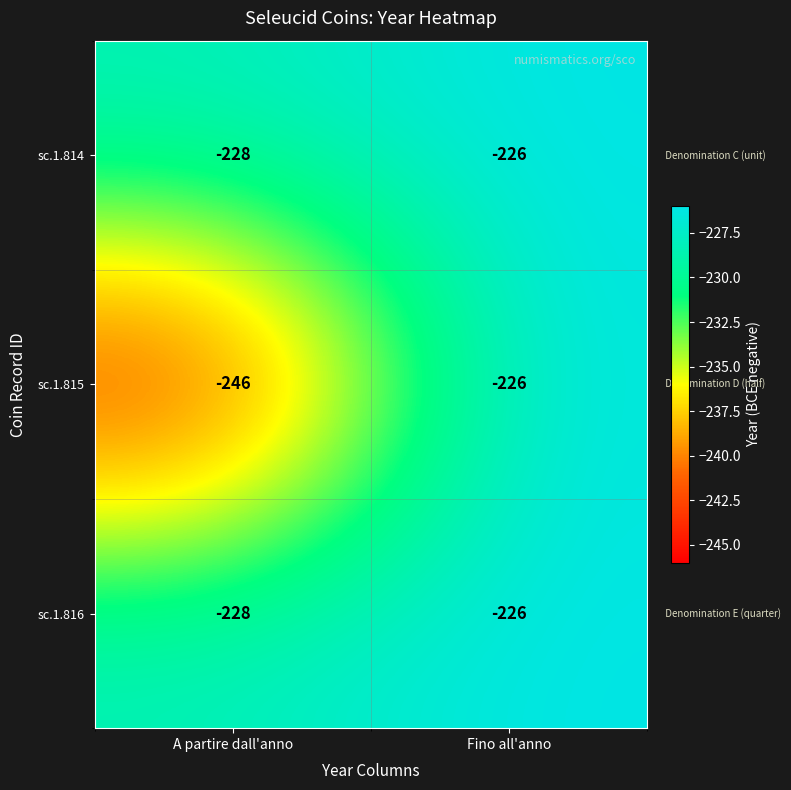

At which category is the sum across all series the highest?

Fino all'anno